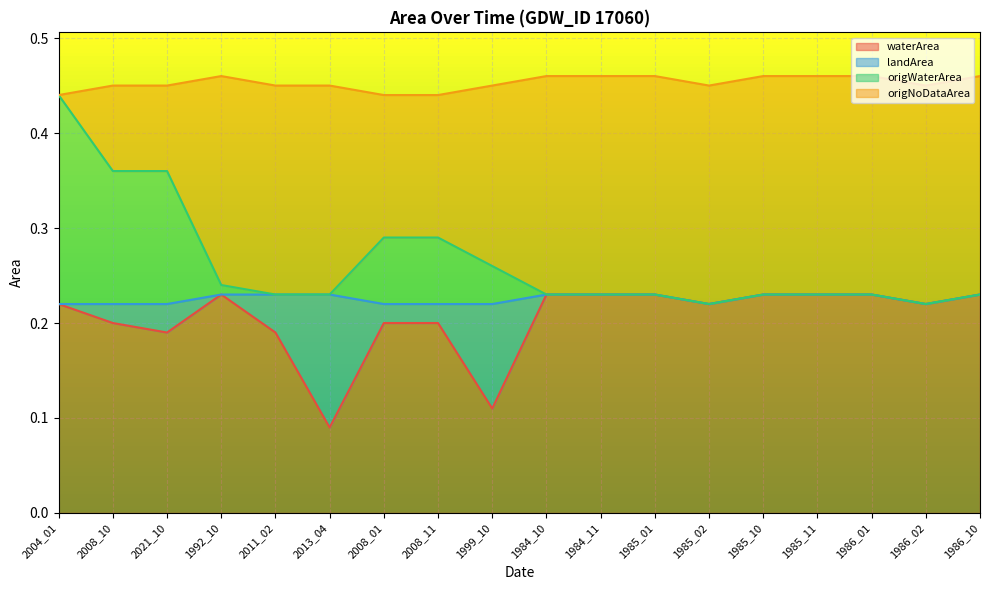

What are all the series names shown in the legend?

waterArea, landArea, origWaterArea, origNoDataArea